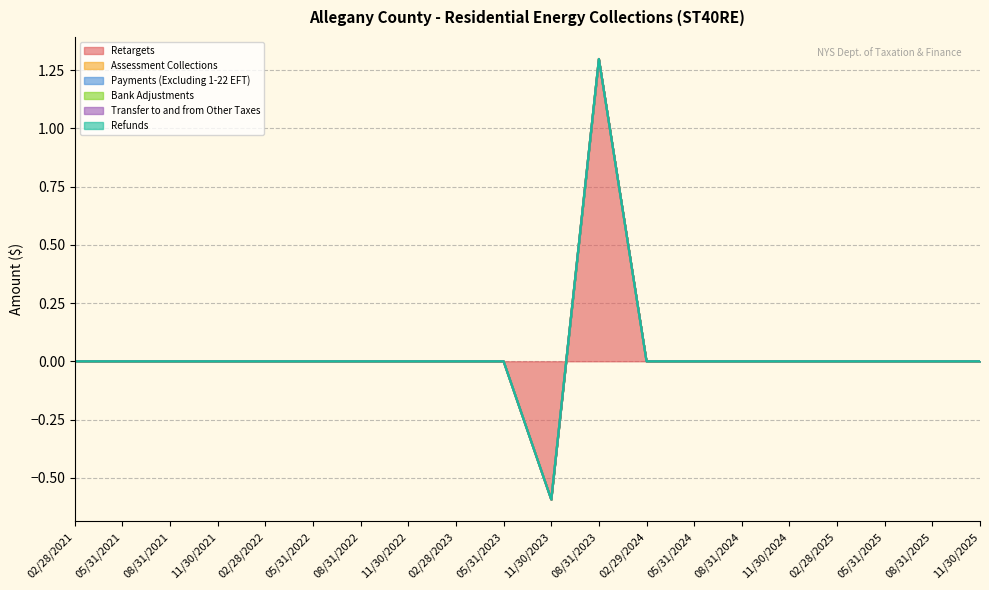

True or false: Payments (Excluding 1-22 EFT) and Assessment Collections intersect in this chart.

False